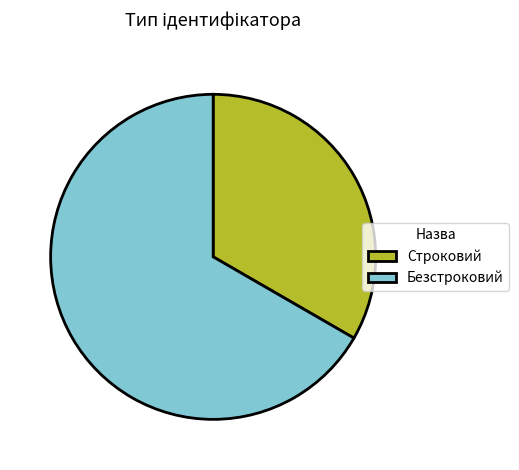

Is the sum of Безстроковий and Строковий greater than half?

Yes